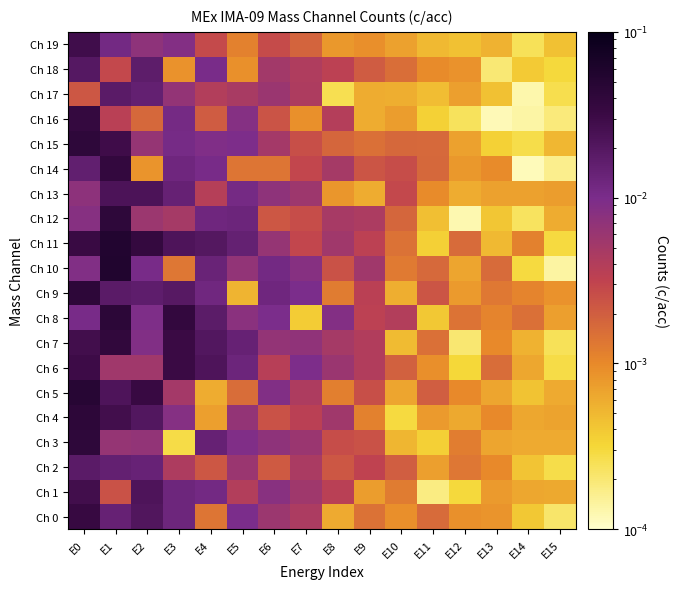

Which has a higher value, E8 or E6?

E6